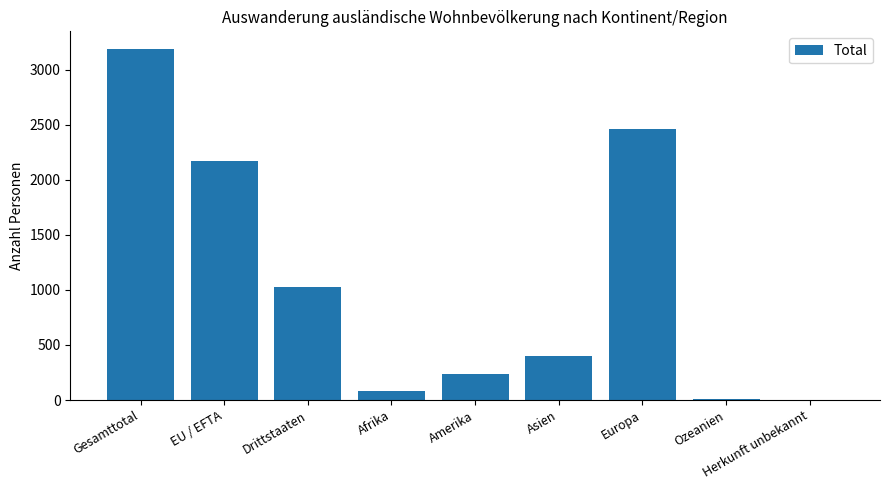

Is it true that the value at Drittstaaten is 1023?

True